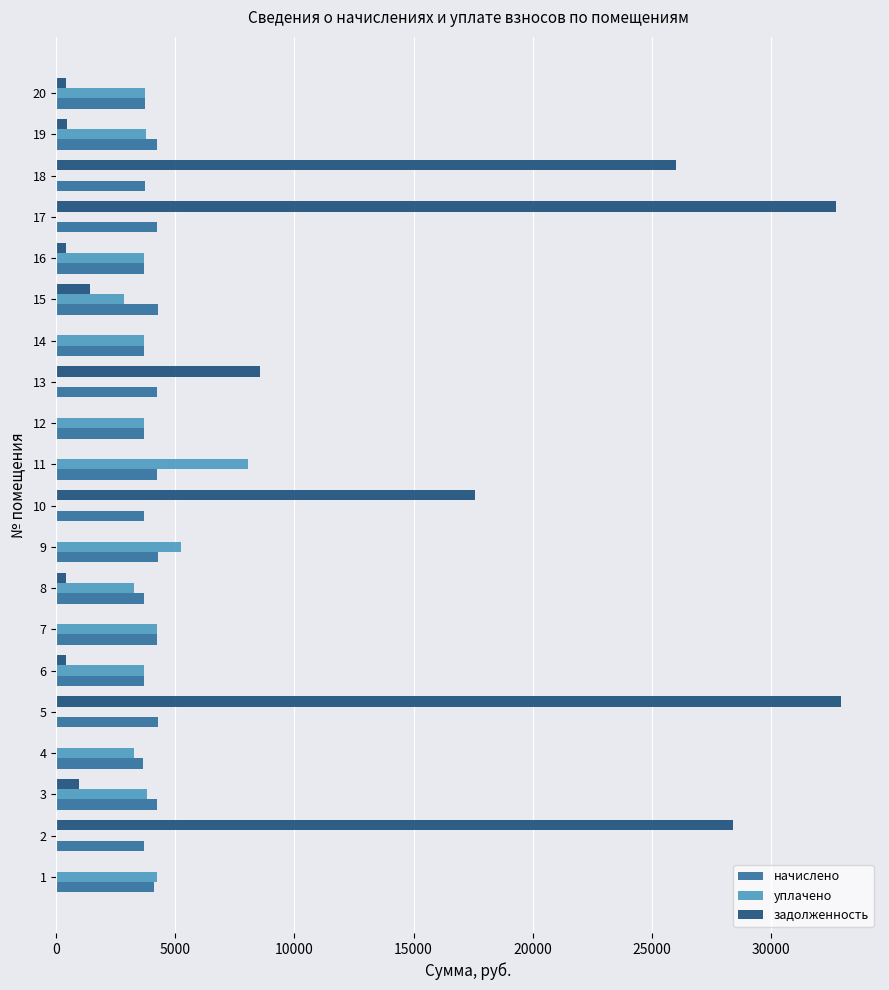

The уплачено series shows 4227.0 at 17. True or false?

False